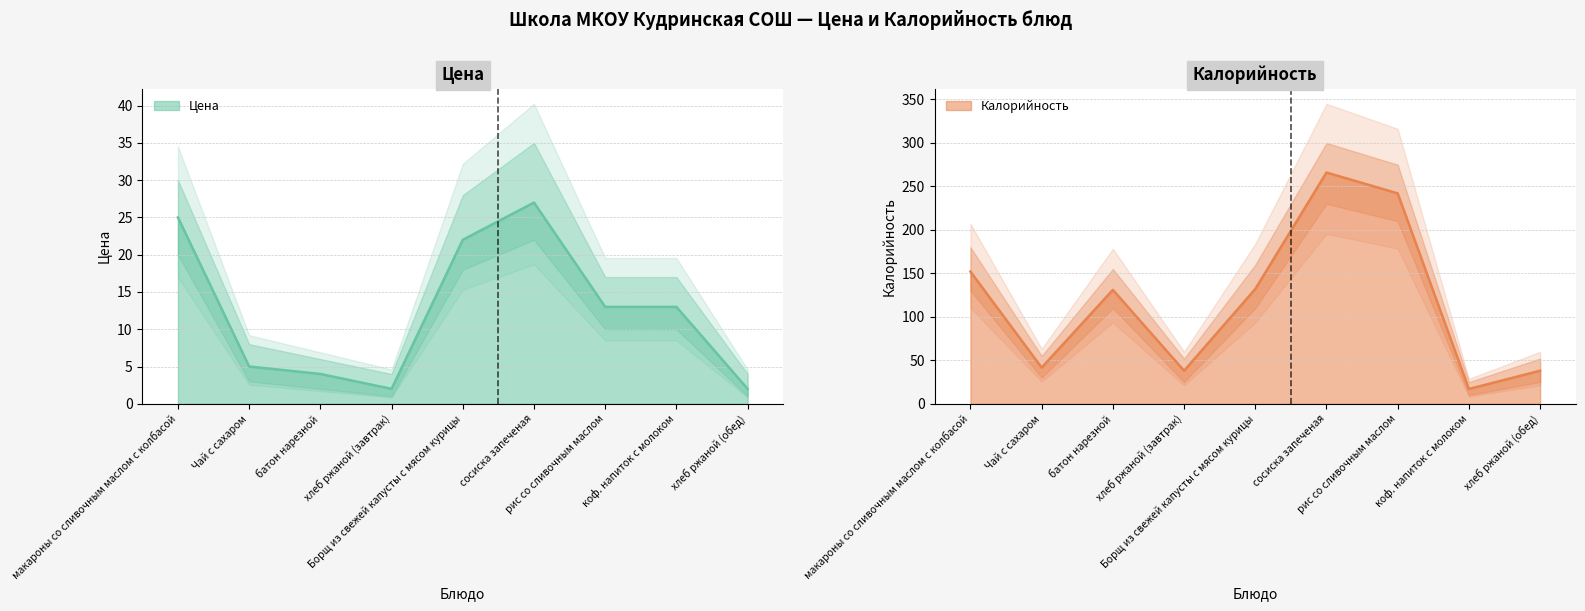

Is the value of Калорийность at коф. напиток с молоком greater than the value of Цена at Борщ из свежей капусты с мясом курицы?

No